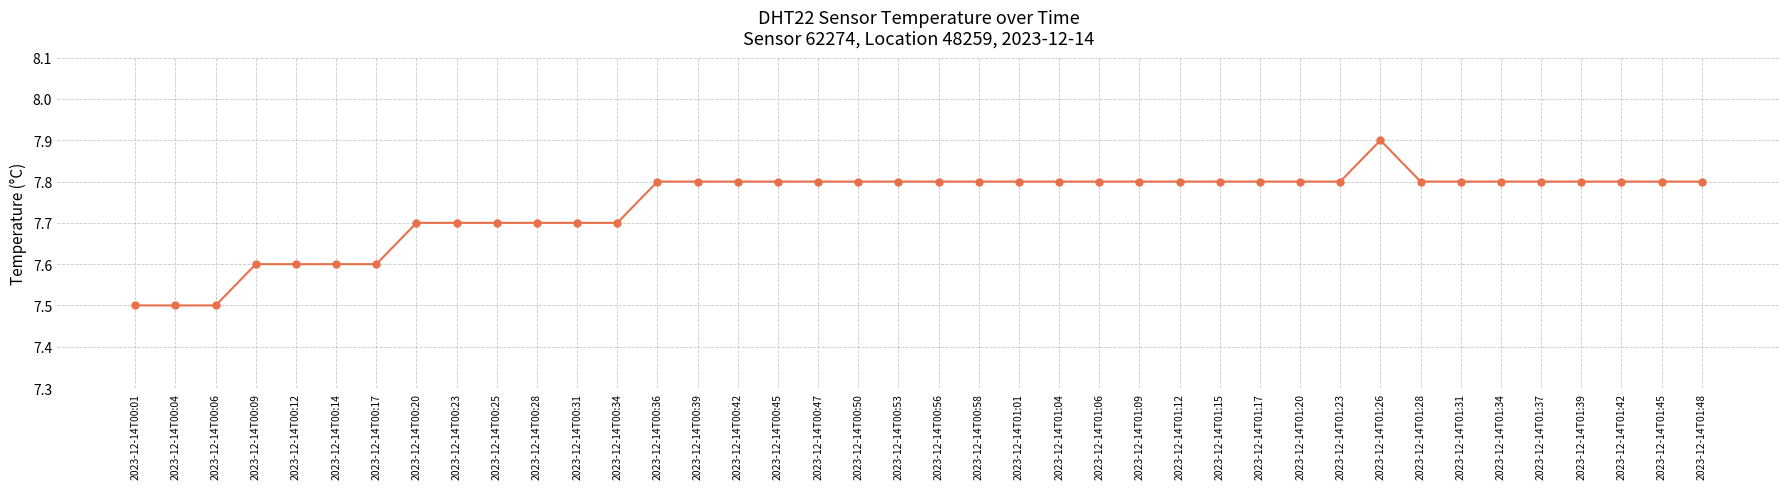

What is the label of the 13th point from the left?

2023-12-14T00:34